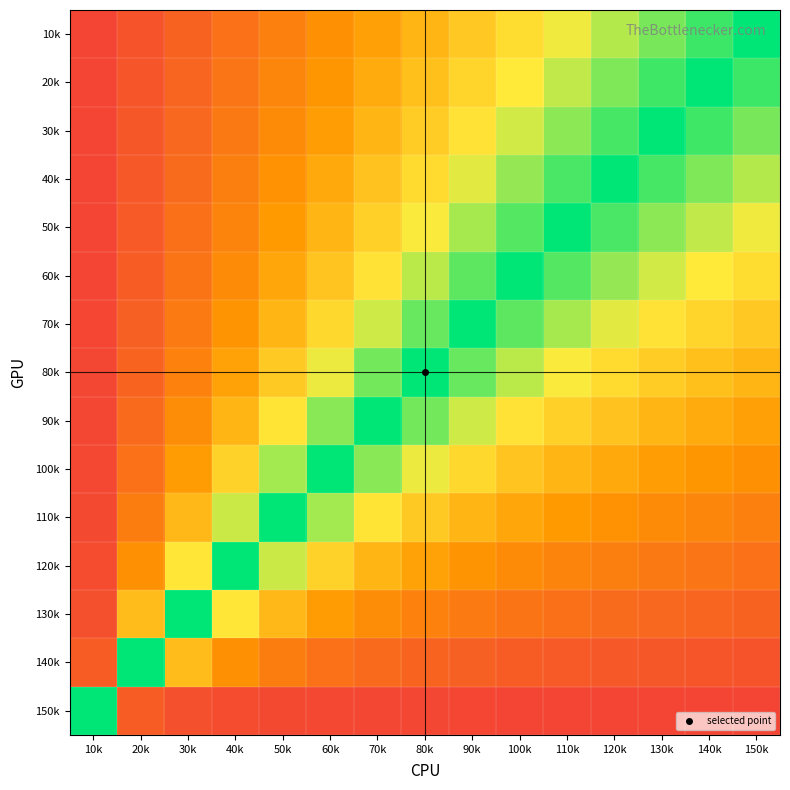

Rank the series by their maximum value, from highest to lowest.

10k, 150k, 20k, 30k, 40k, 50k, 60k, 70k, 80k, 90k, 100k, 110k, 120k, 130k, 140k